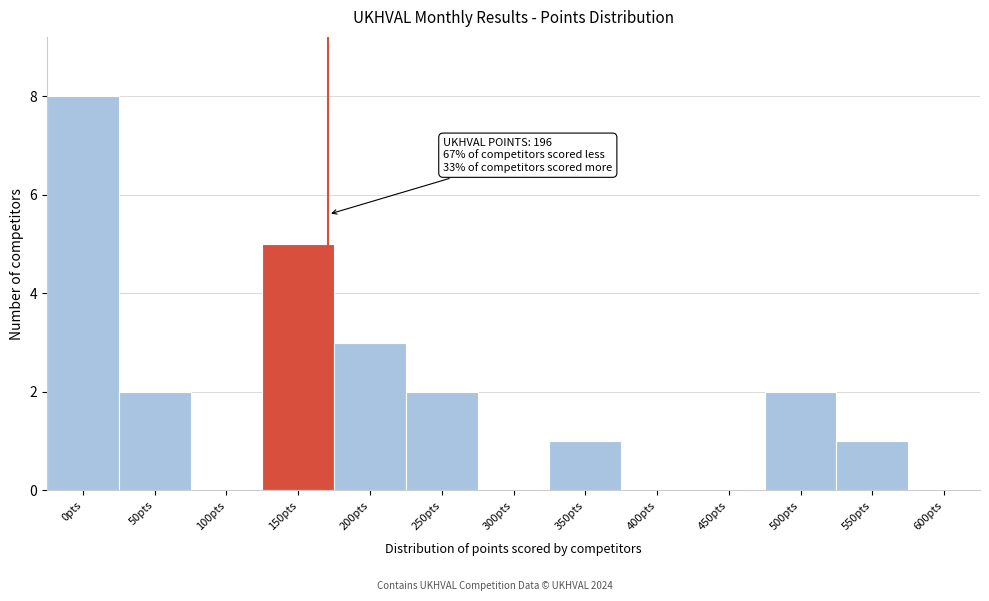

Reading left to right, list all the values displayed in this chart.

0pts=8	50pts=2	100pts=0	150pts=5	200pts=3	250pts=2	300pts=0	350pts=1	400pts=0	450pts=0	500pts=2	550pts=1	600pts=0